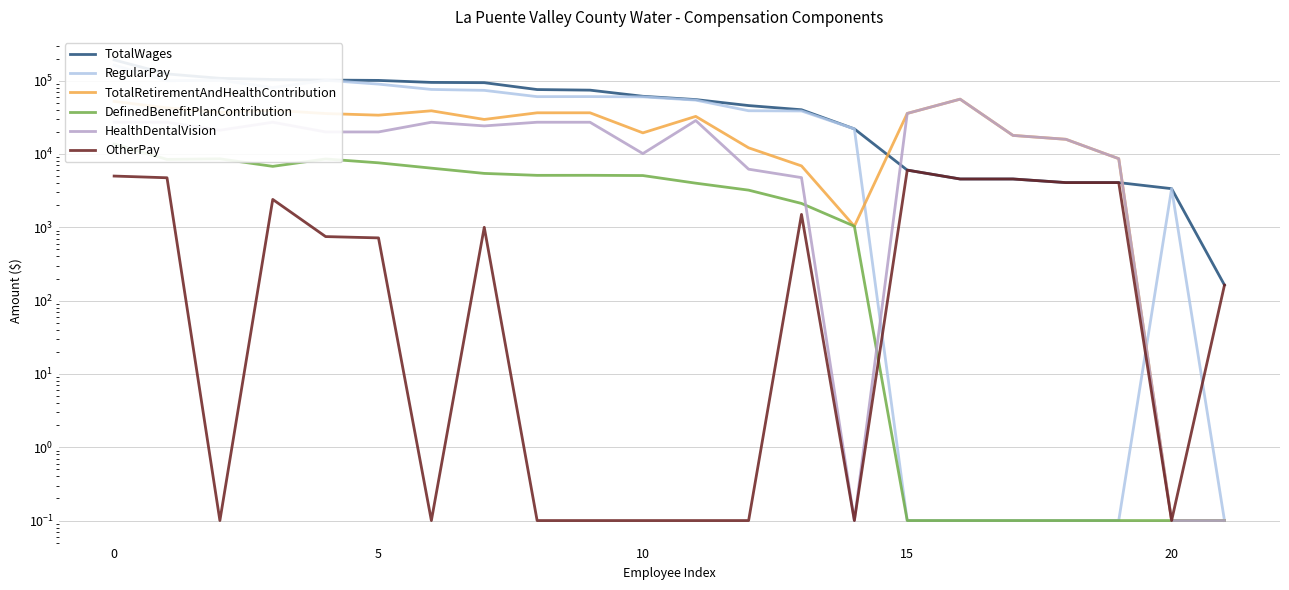

How many data points does each series have?

22